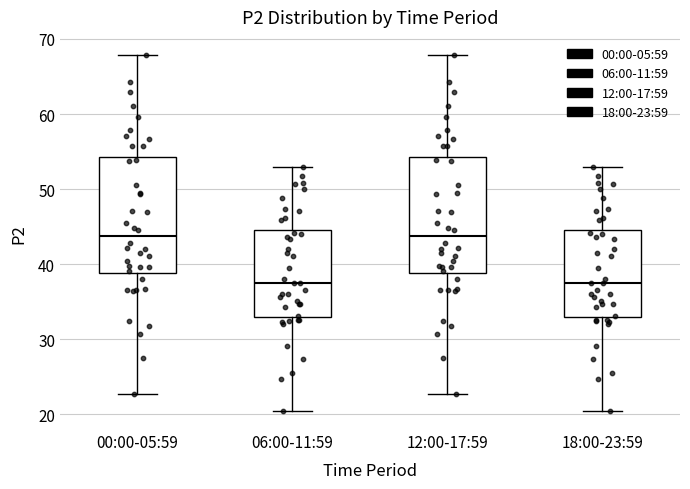

Reading left to right, read every box against the y-axis: the position of its median line, the range the box covers, and the ends of its whiskers. The values are not printed on the chart, so give them approximately, as read against the axis.

00:00-05:59: median 44, box 39 to 54, whiskers 23 to 68
06:00-11:59: median 38, box 33 to 45, whiskers 20 to 53
12:00-17:59: median 44, box 39 to 54, whiskers 23 to 68
18:00-23:59: median 38, box 33 to 45, whiskers 20 to 53